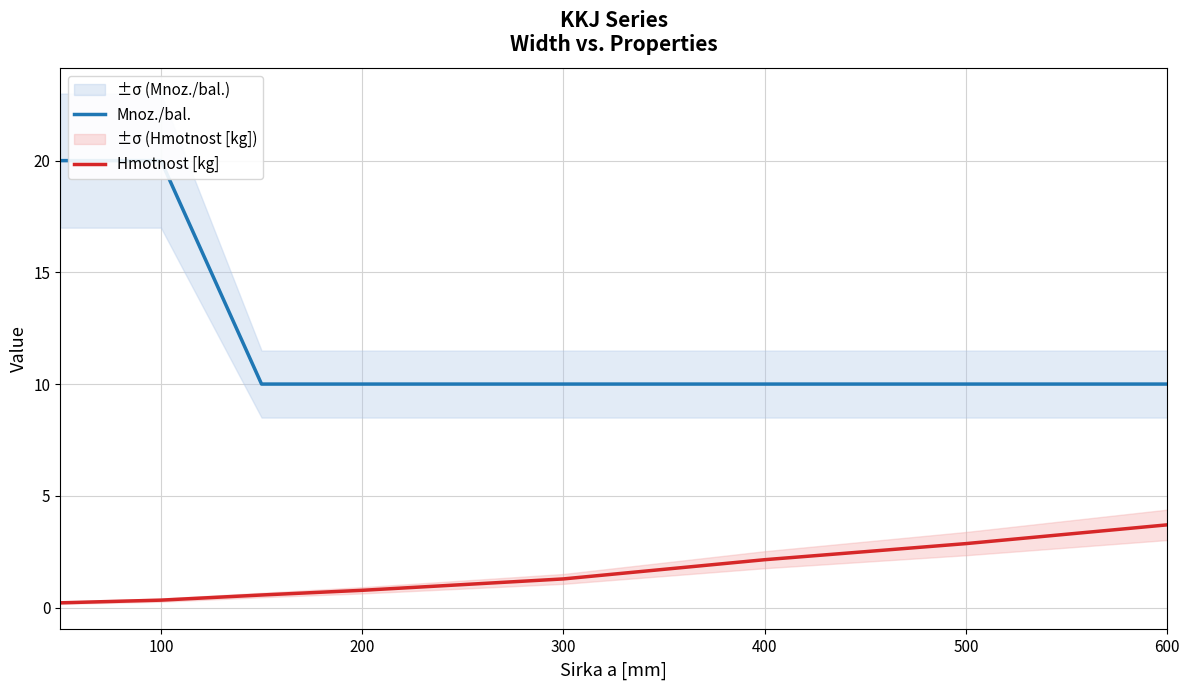

What is the highest value of the Hmotnost [kg] series?

3.7